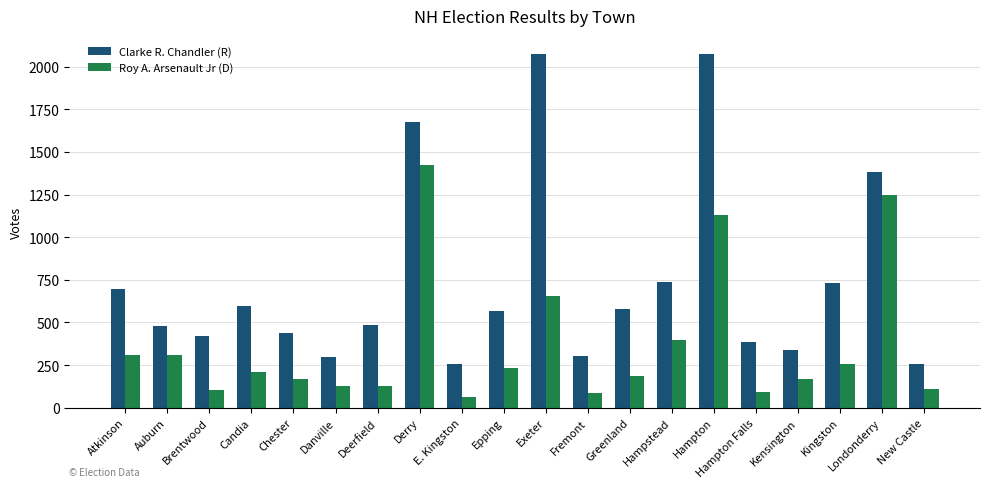

Which series has the largest range (max minus min)?

Clarke R. Chandler (R)